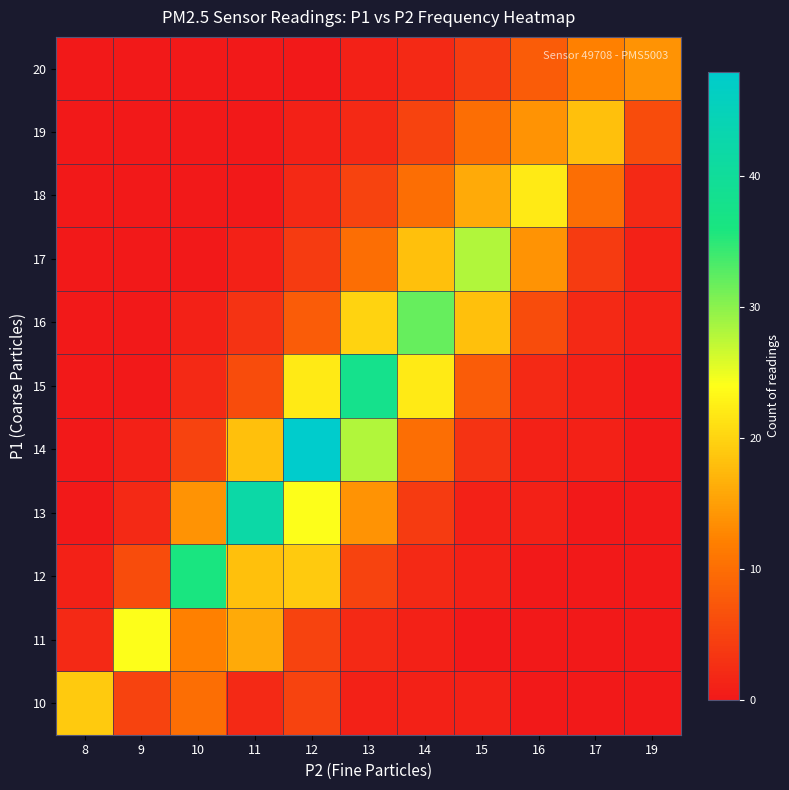

Between 10 and 12, which is larger?

10